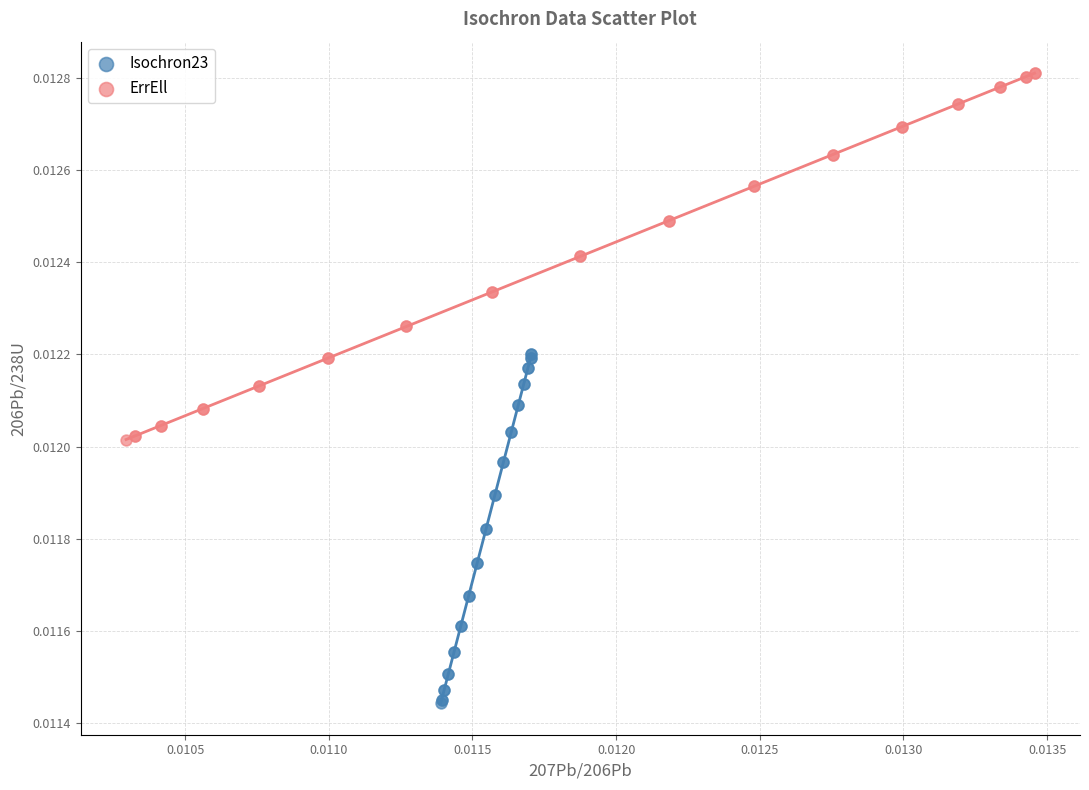

Which series reaches the minimum Y coordinate?

Isochron23